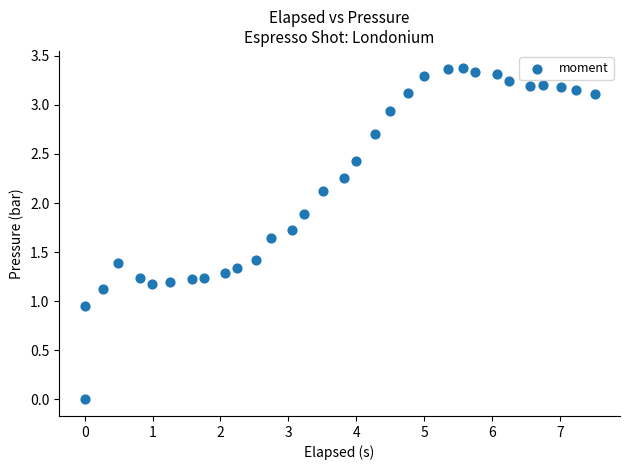

What is the range of Y values (max minus min)?

3.4